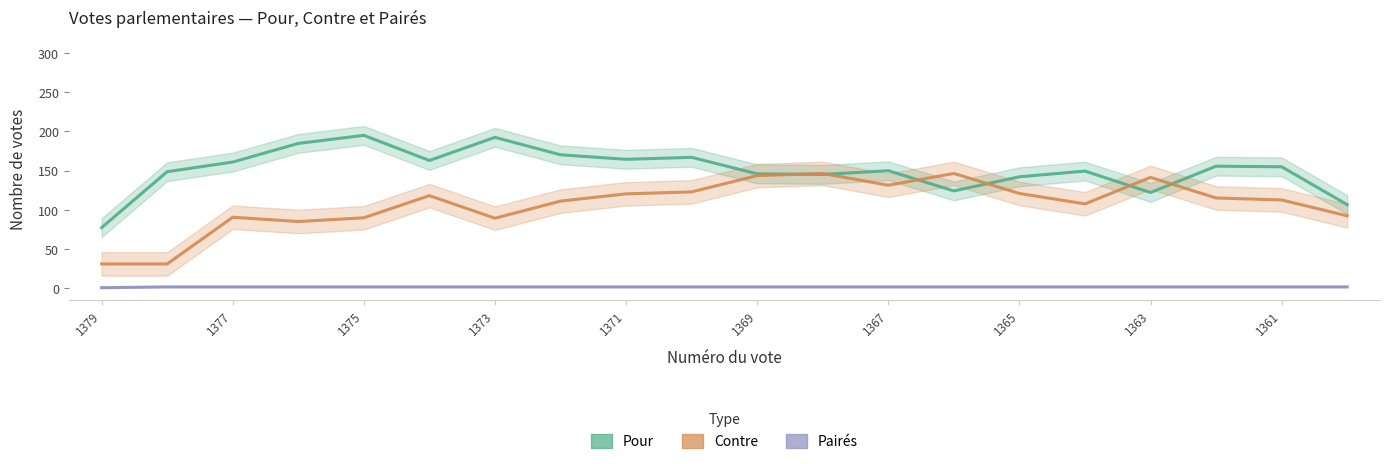

True or false: Pour and Pairés intersect in this chart.

False